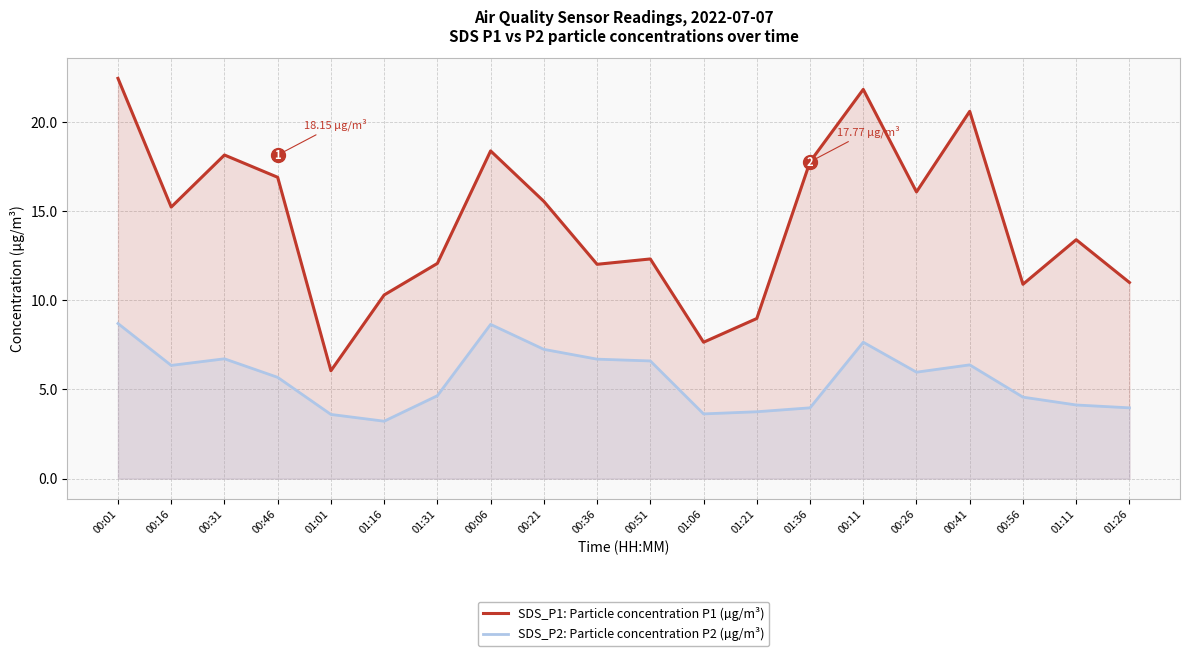

Between 00:01 and 01:06, which is larger?

00:01